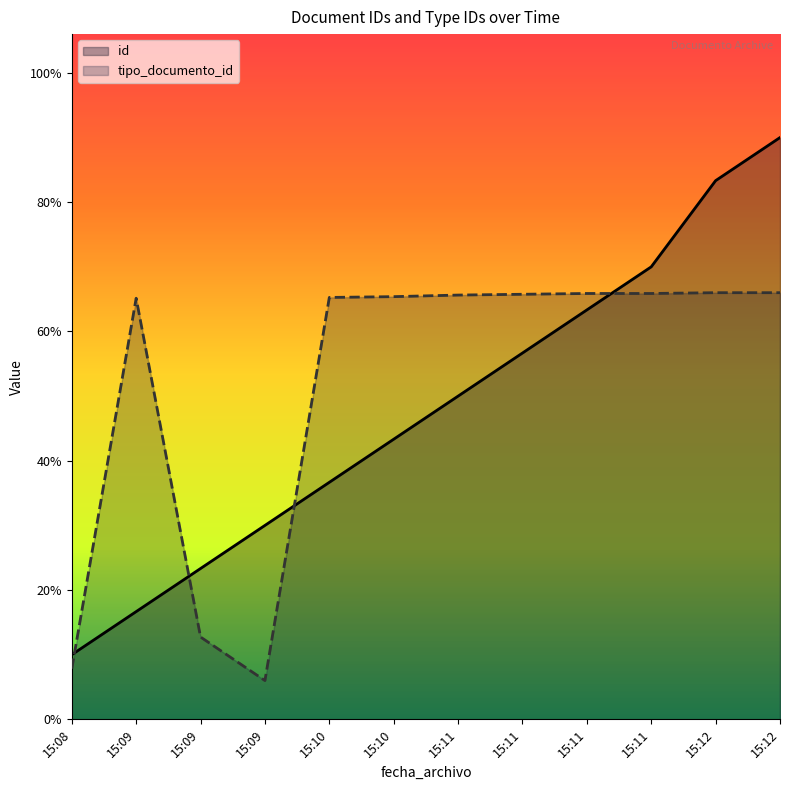

Rank the series by their maximum value, from highest to lowest.

id, tipo_documento_id